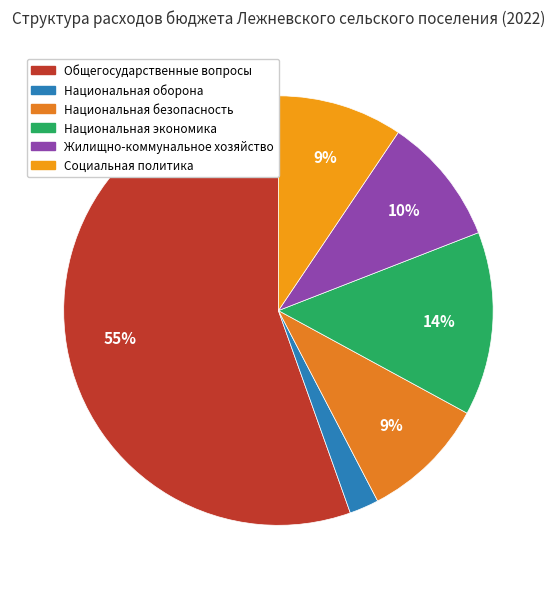

Rank the categories by value from highest to lowest.

Общегосударственные вопросы, Национальная экономика, Жилищно-коммунальное хозяйство, Национальная безопасность, Социальная политика, Национальная оборона